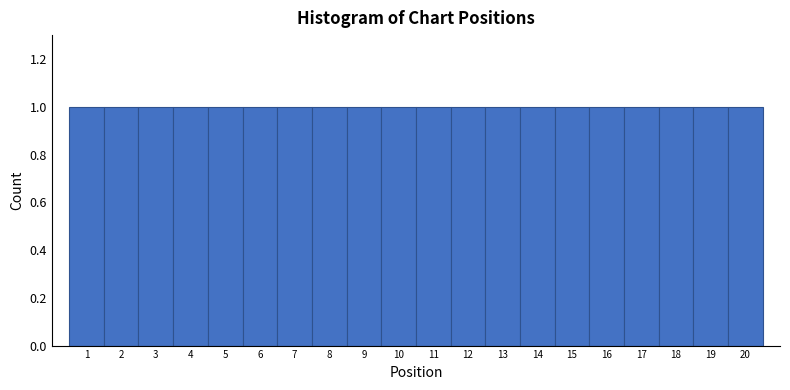

What is the height of the bar covering 9.5 to 10.5 on the x-axis? The values are not printed on the chart, so give them approximately, as read against the axis.

1